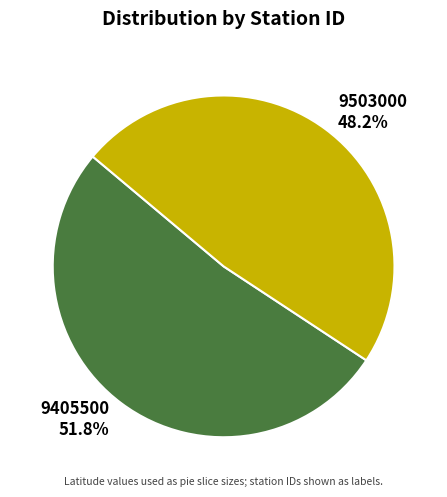

Approximately how many times larger is the value at 9503000 compared to 9405500?

0.9